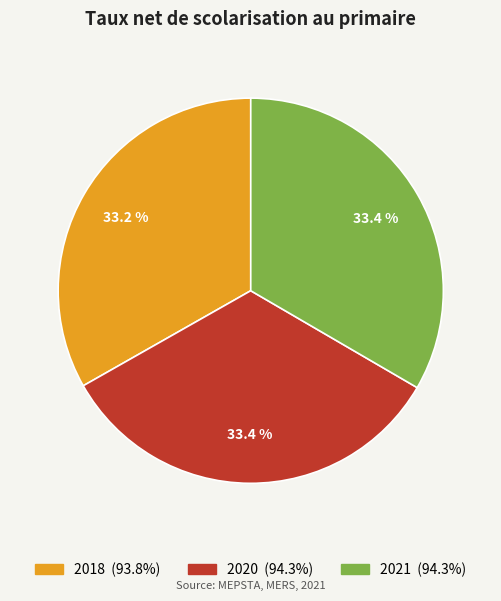

What is the total percentage of 2020 and 2018?

66.6%